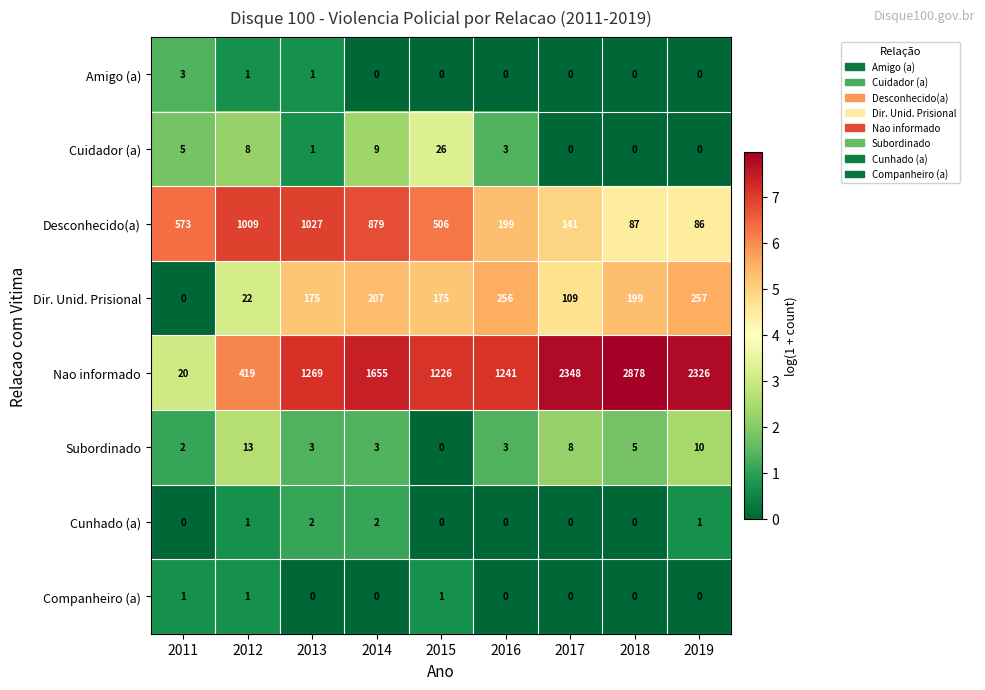

Which series has the widest spread of values?

Nao informado